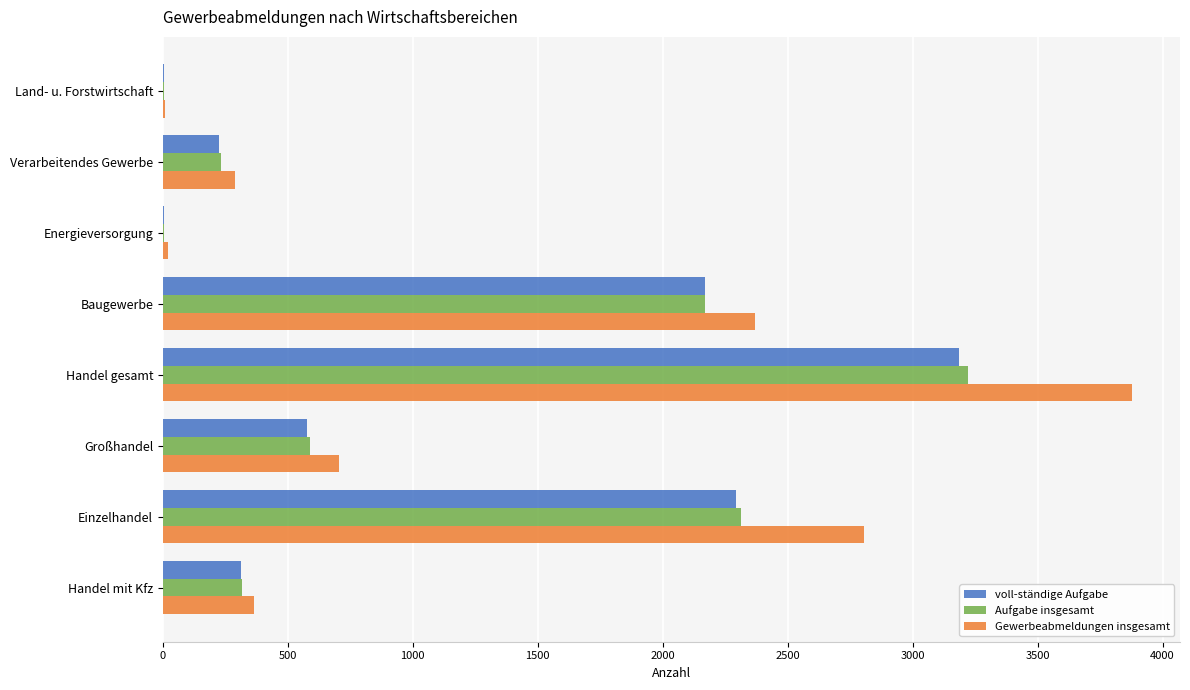

What is the maximum value shown in the chart?

3876